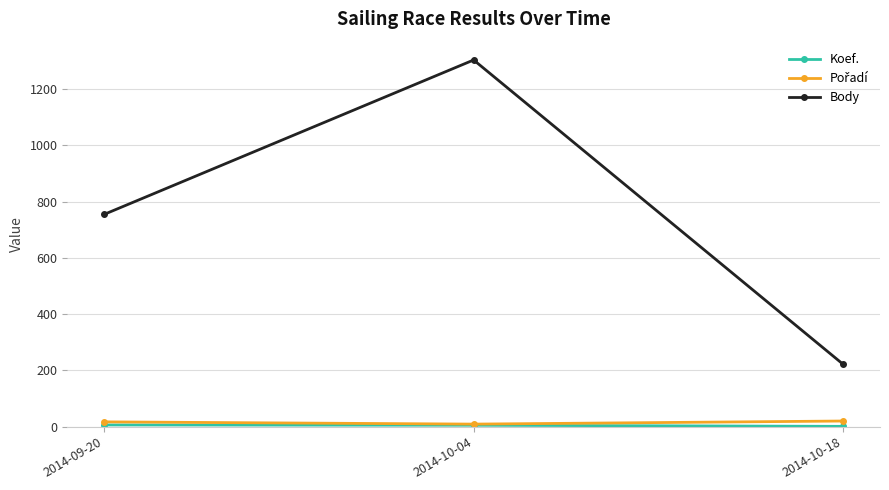

How many values in the Body series are below 755?

1